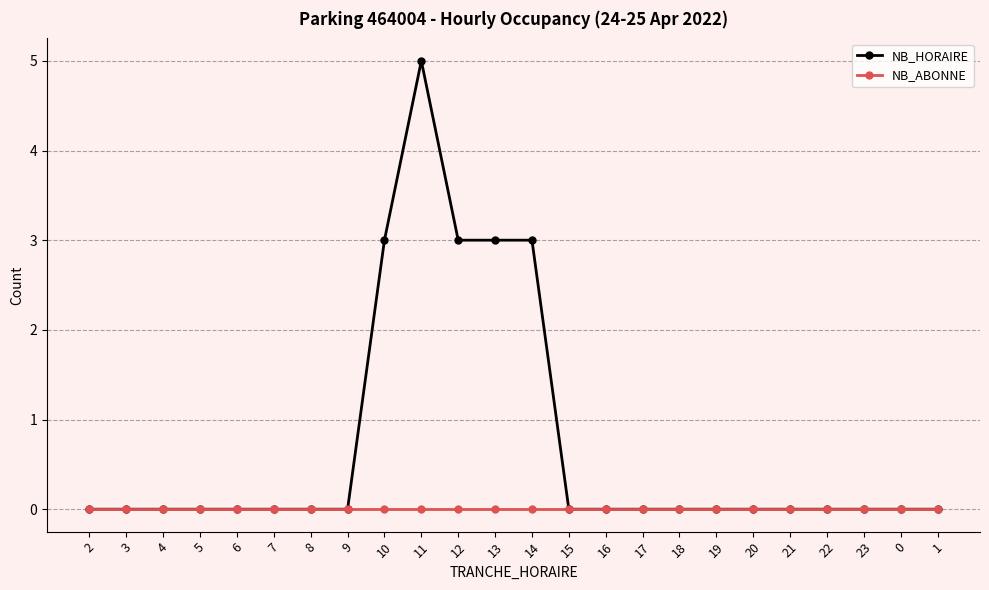

Rank the series by their average value, from lowest to highest.

NB_ABONNE, NB_HORAIRE